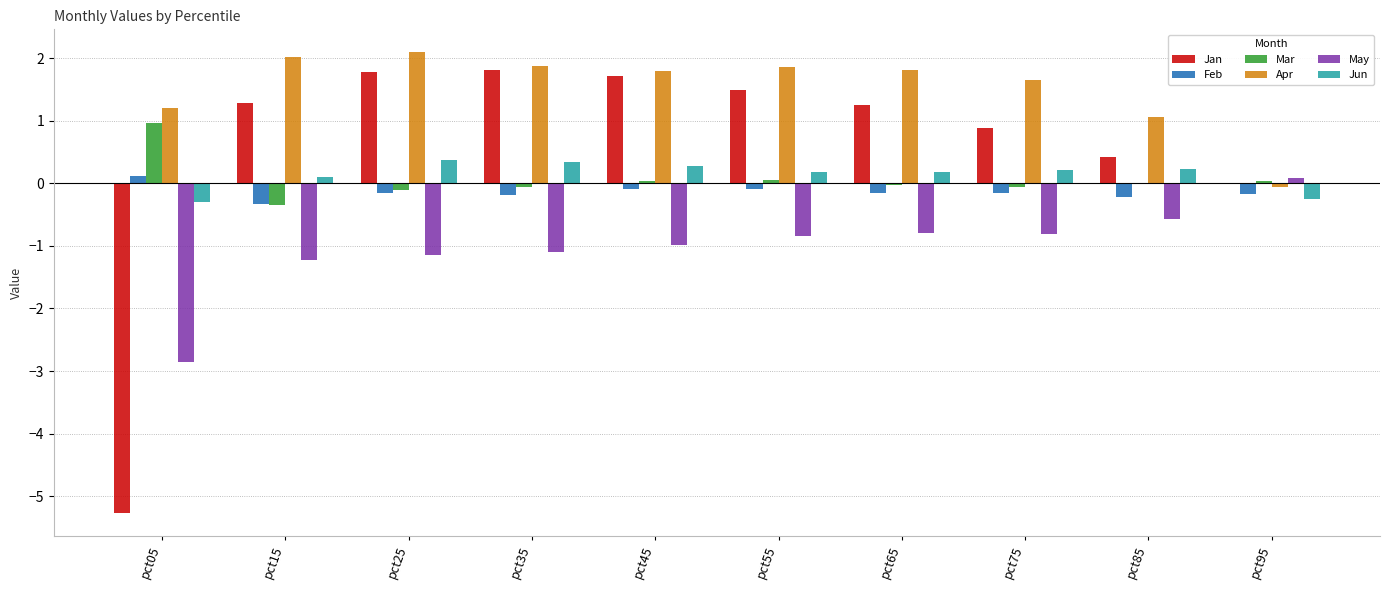

Which series has the largest total across all categories?

Apr